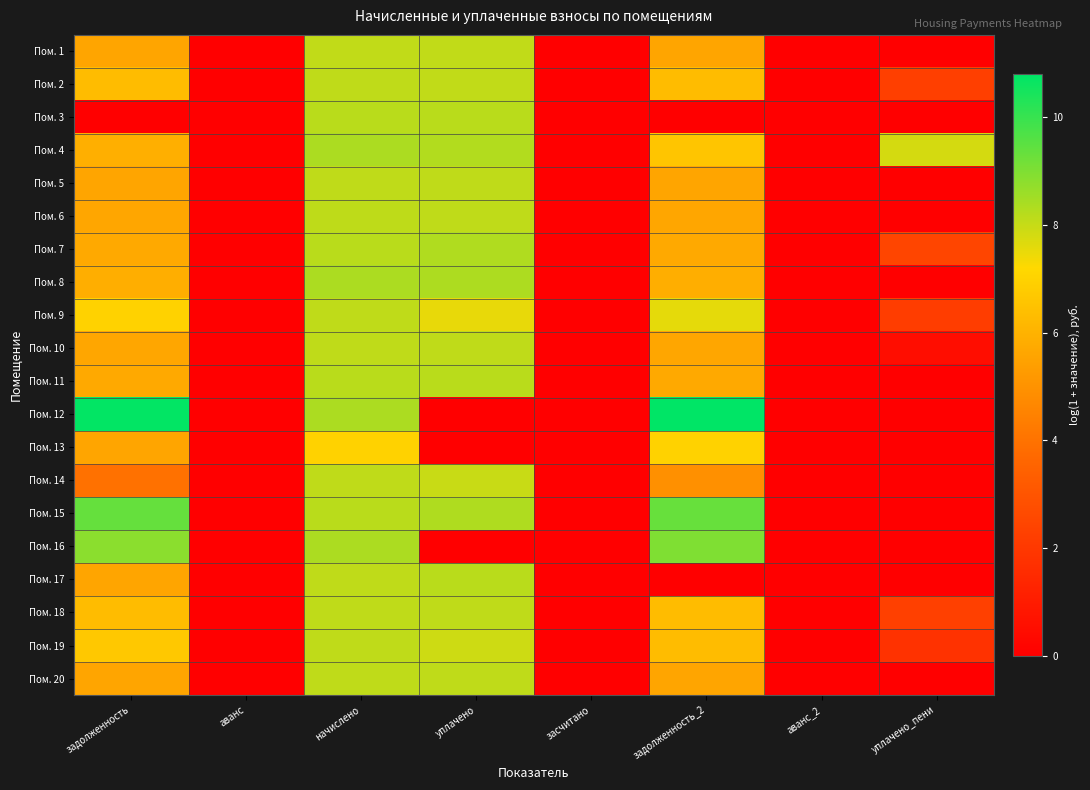

At which category is the sum across all series the highest?

начислено